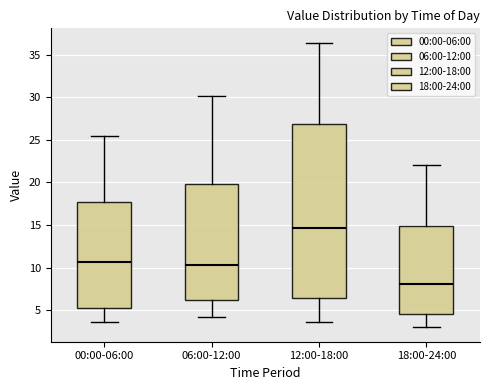

Comparing the boxes themselves (not the whiskers), which one is the tallest?

12:00-18:00